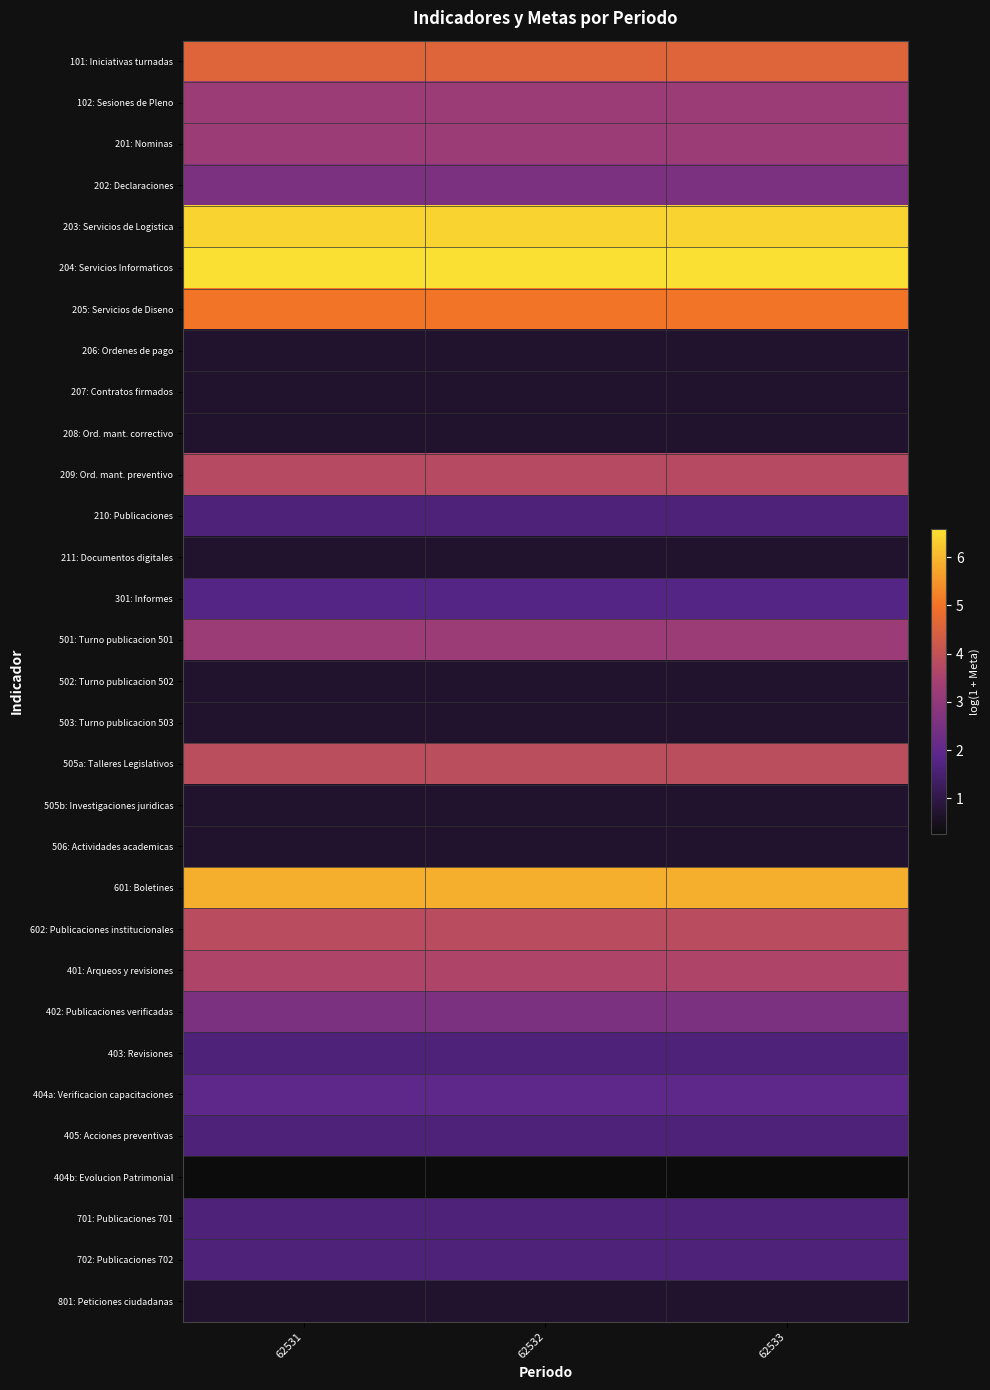

Between 62531 and 62532, which is larger?

62531